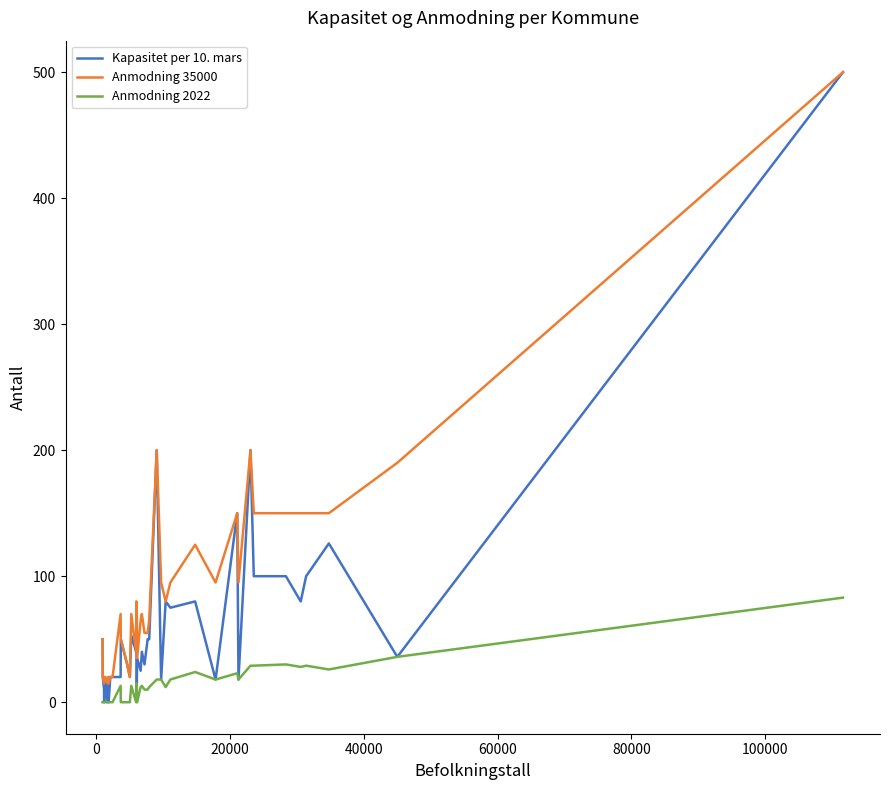

What is the greatest value displayed?

500